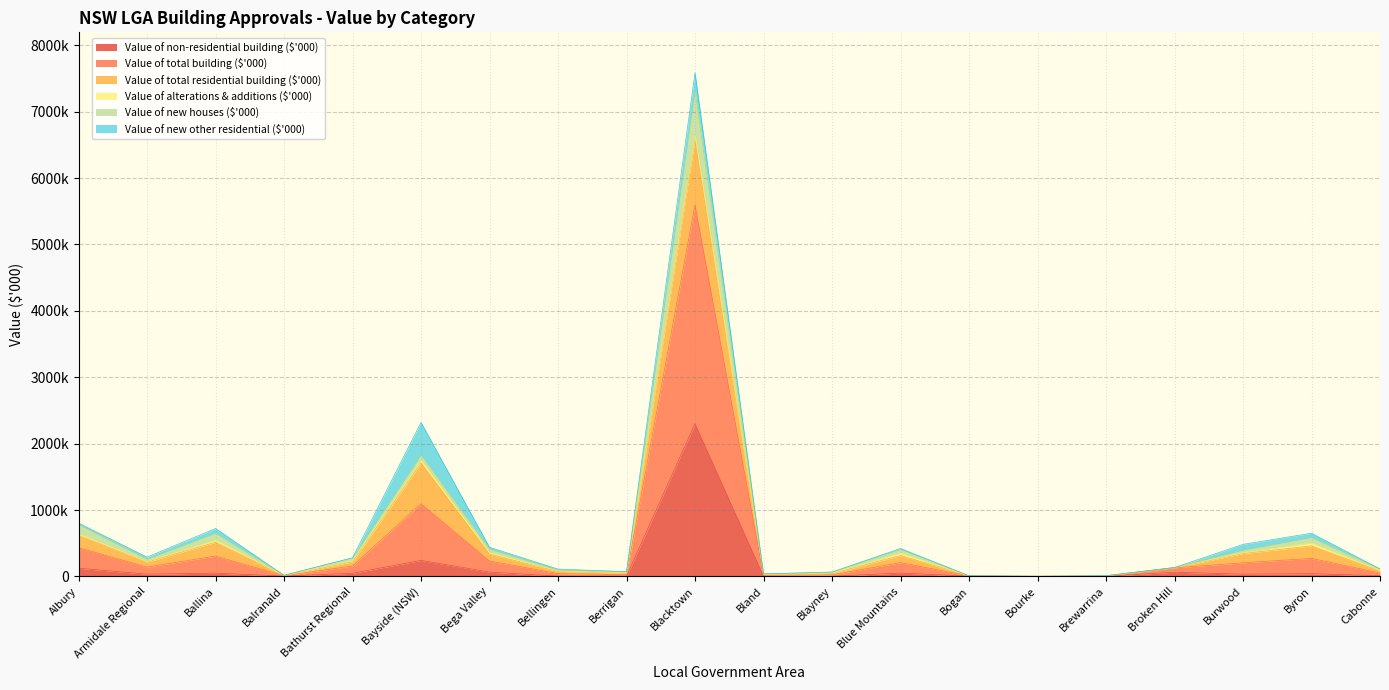

Does the chart display data point markers on the line(s)?

No